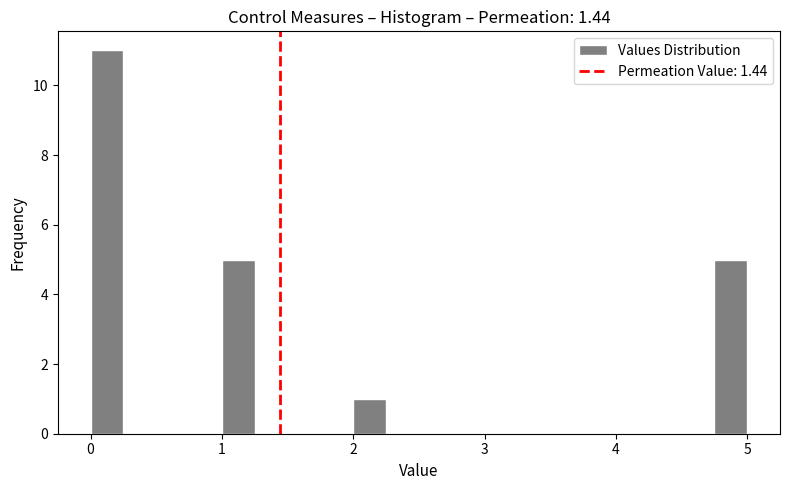

Read against the x-axis, roughly where is the centre of the tallest bar?

0.1